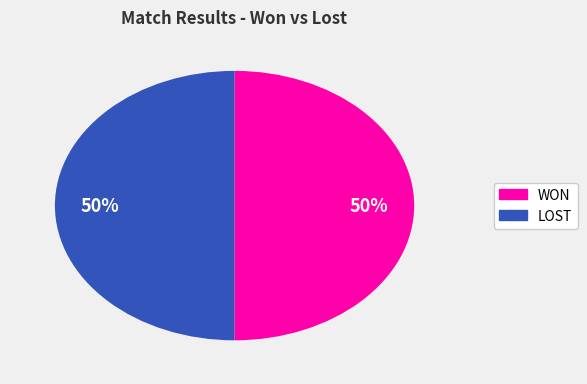

To the nearest percent, what is the average slice percentage?

50%